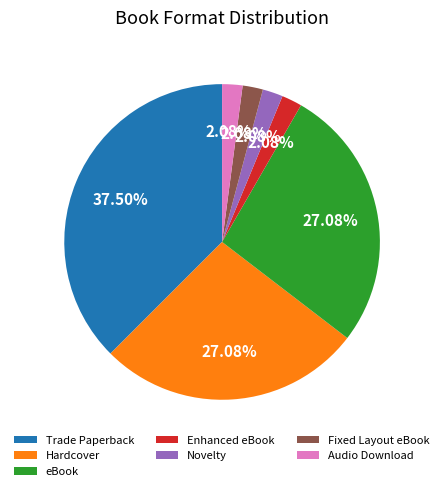

Which has a higher value, eBook or Enhanced eBook?

eBook